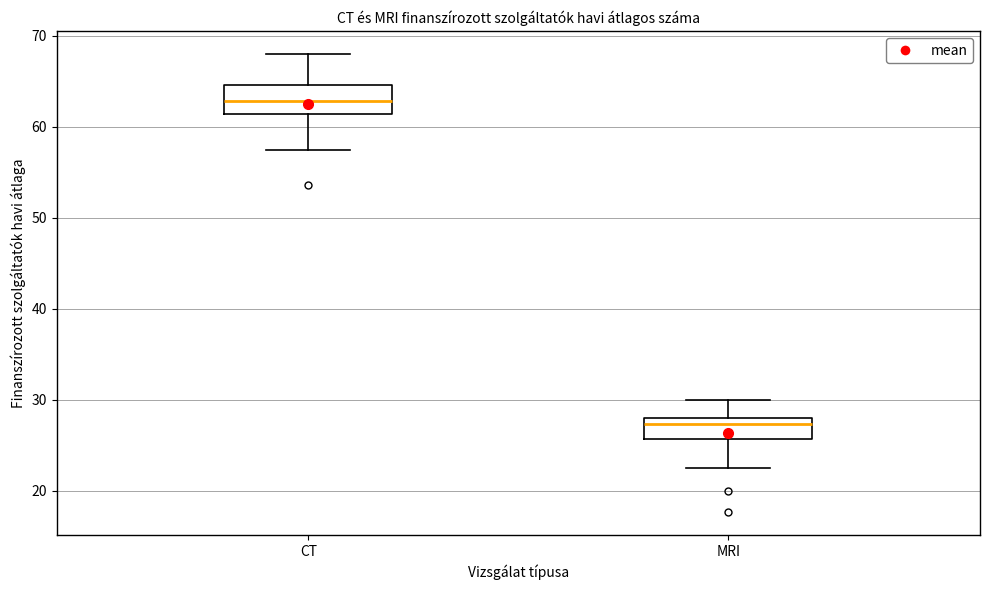

Reading left to right, read every box against the y-axis: the position of its median line, the range the box covers, and the ends of its whiskers. The values are not printed on the chart, so give them approximately, as read against the axis.

CT: median 63, box 61 to 65, whiskers 57 to 68
MRI: median 27, box 26 to 28, whiskers 23 to 30